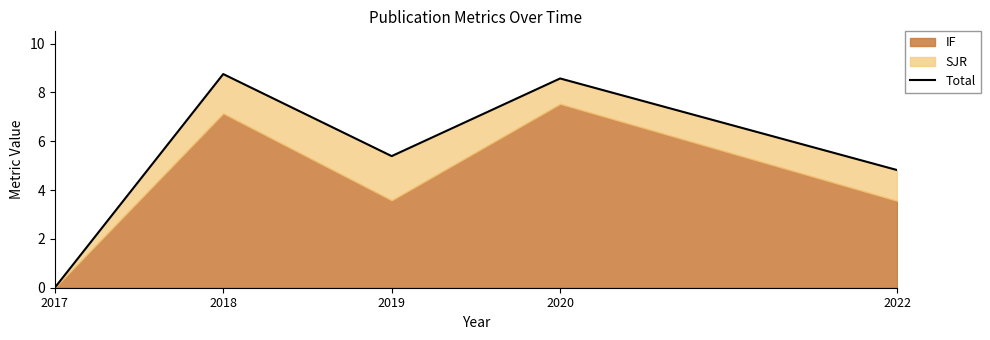

What is the difference between the second highest and minimum values?

8.6